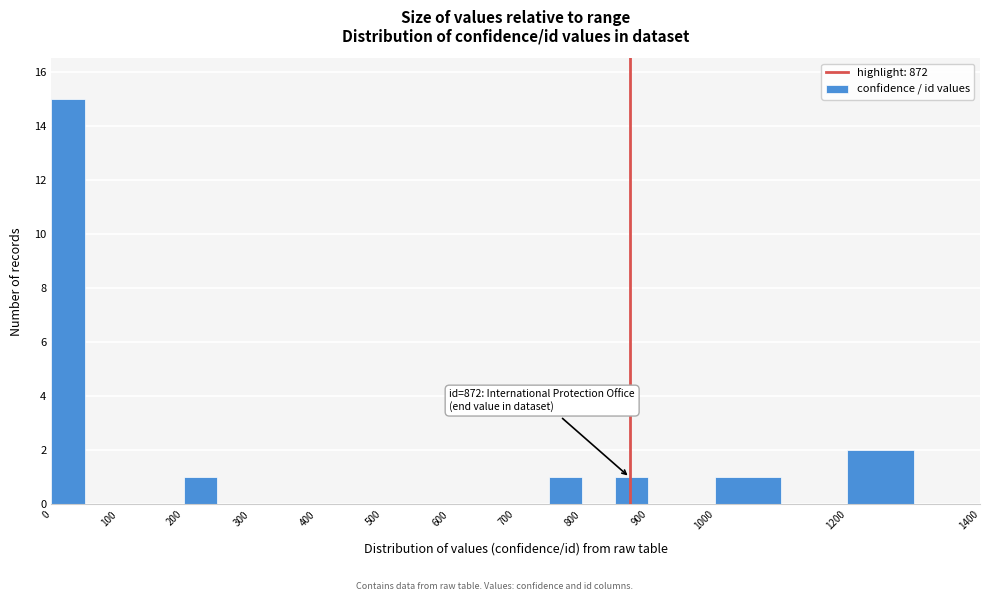

Over which range of the x-axis is the bar tallest?

0 to 50